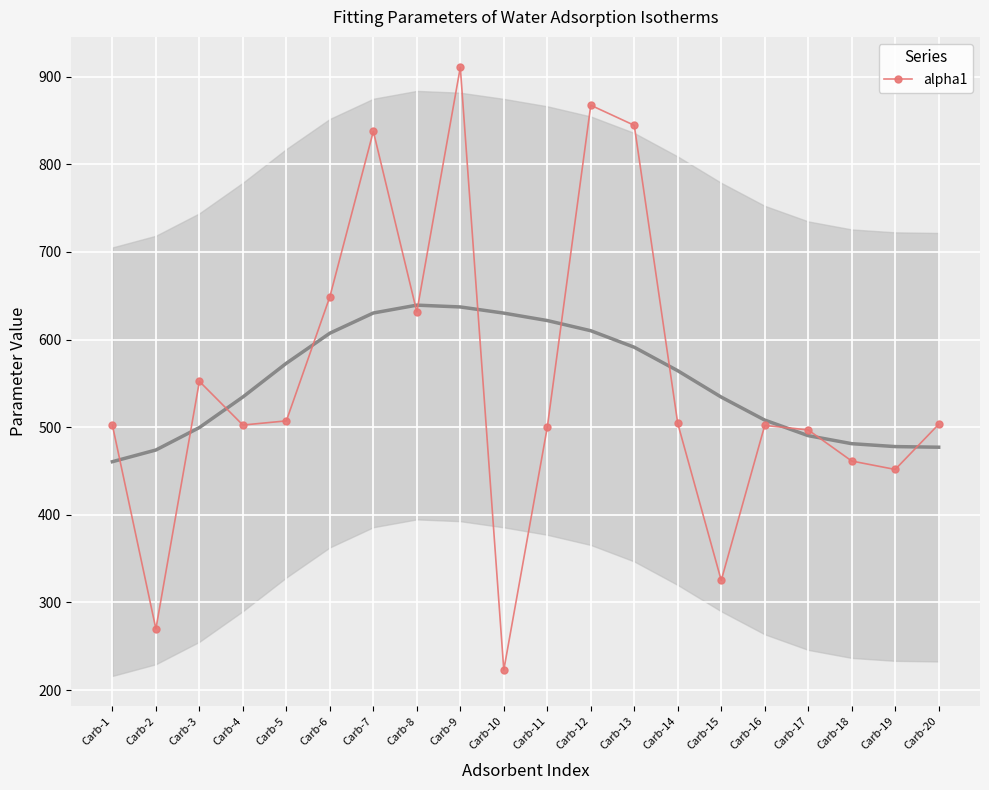

List the labels in order of value, smallest first.

Carb-10, Carb-2, Carb-15, Carb-19, Carb-18, Carb-17, Carb-11, Carb-16, Carb-1, Carb-4, Carb-20, Carb-14, Carb-5, Carb-3, Carb-8, Carb-6, Carb-7, Carb-13, Carb-12, Carb-9